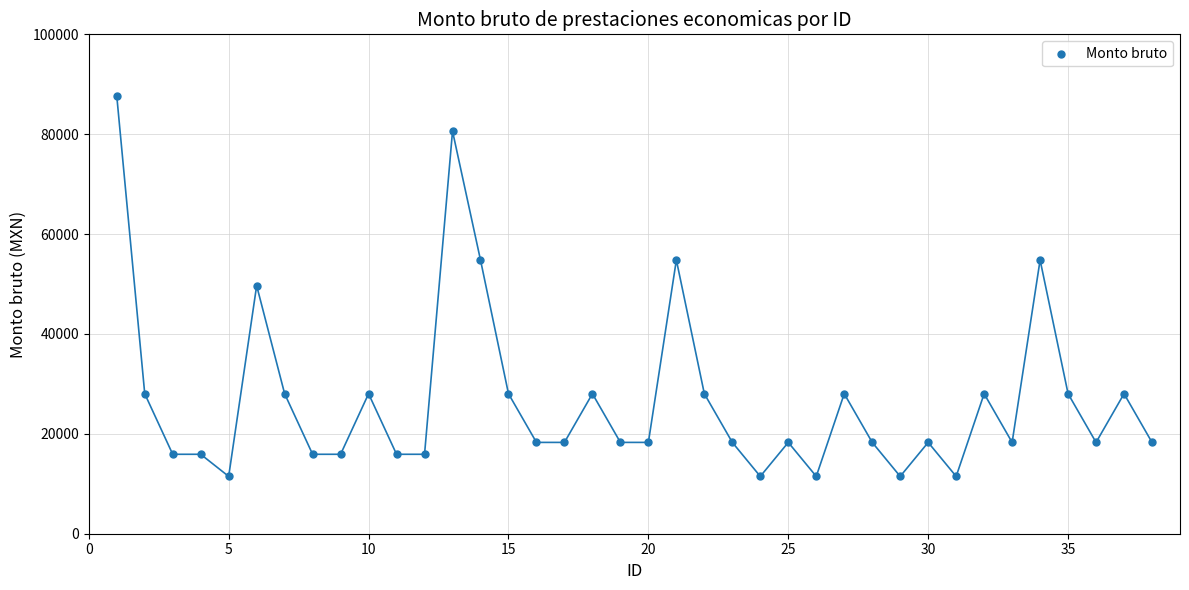

What is the range of X values (max minus min)?

37